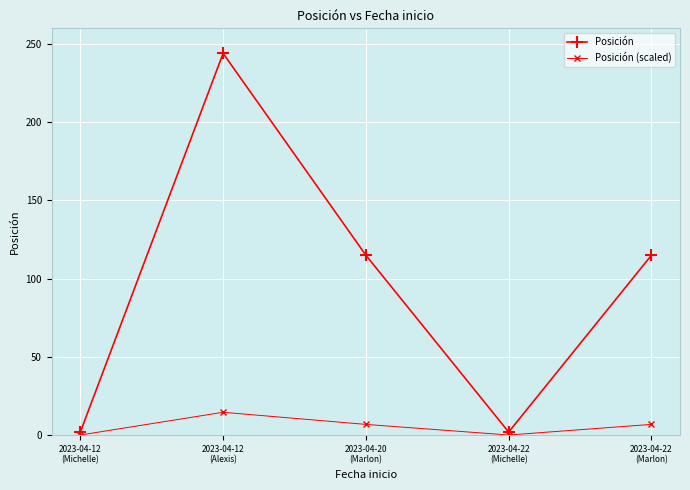

Which series has the largest total across all categories?

Posición